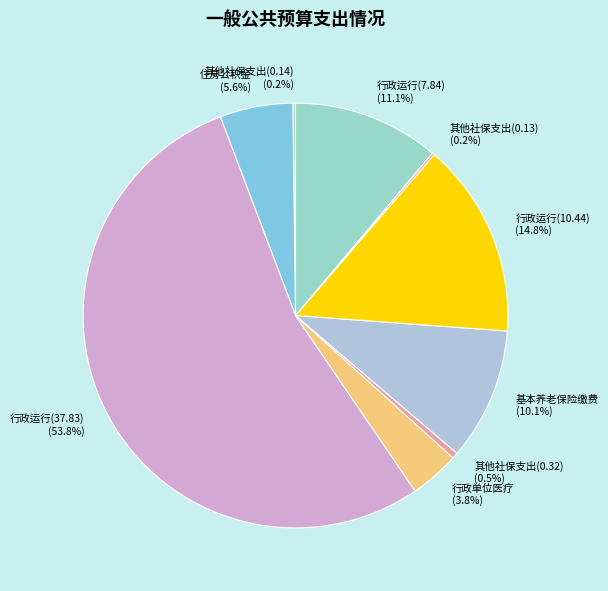

Rank the categories by value from lowest to highest.

2089901 其他社会保障和就业支出(0.13), 2089901 其他社会保障和就业支出(0.14), 2089901 其他社会保障和就业支出(0.32), 2101101 行政单位医疗, 2210201 住房公积金, 2080505 机关事业单位基本养老保险缴费支出, 2013101 行政运行(7.84), 2013101 行政运行(10.44), 2013101 行政运行(37.83)